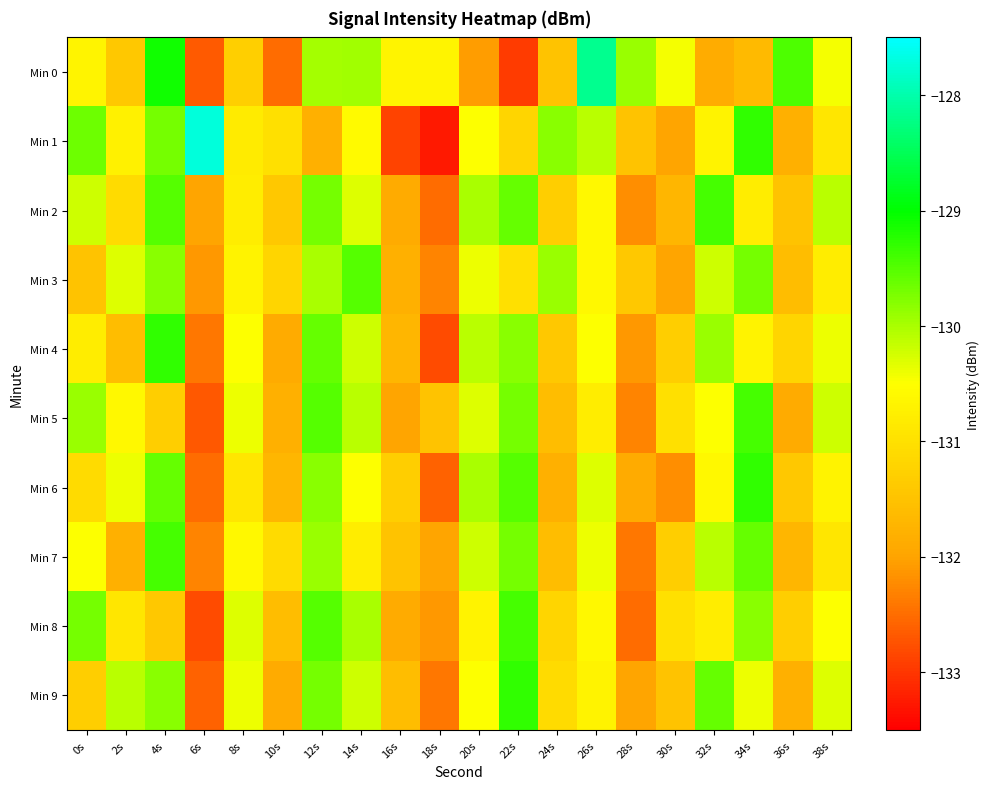

Which series has the largest range (max minus min)?

Min 1